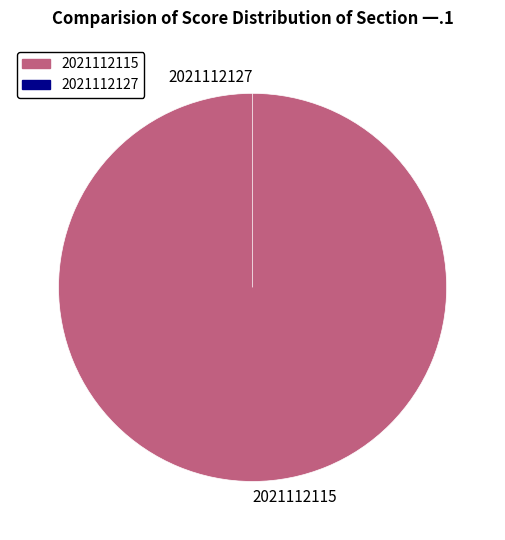

To the nearest percent, what is the difference between the 2021112127 and 2021112115 slice percentages?

100%